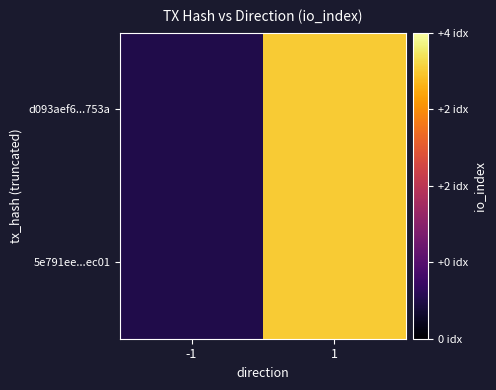

Reading left to right, extract all data points from this chart.

d093aef6...753a: -1=0	1=3
5e791ee...ec01: -1=0	1=3